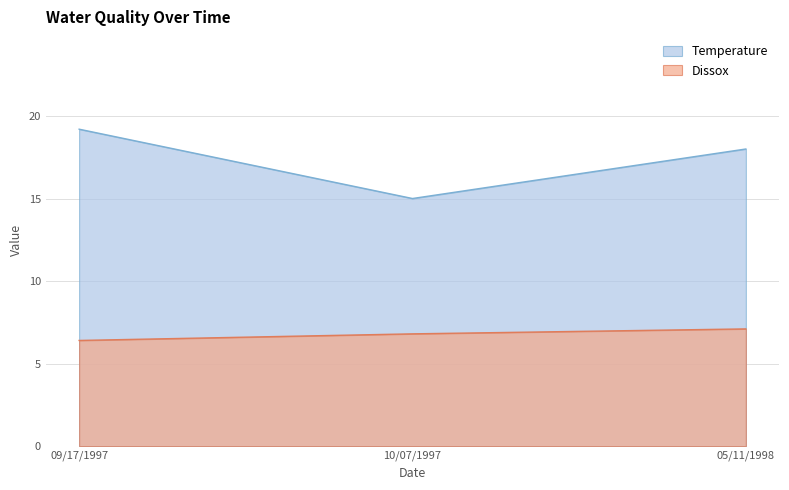

What position from the right is 05/11/1998?

1